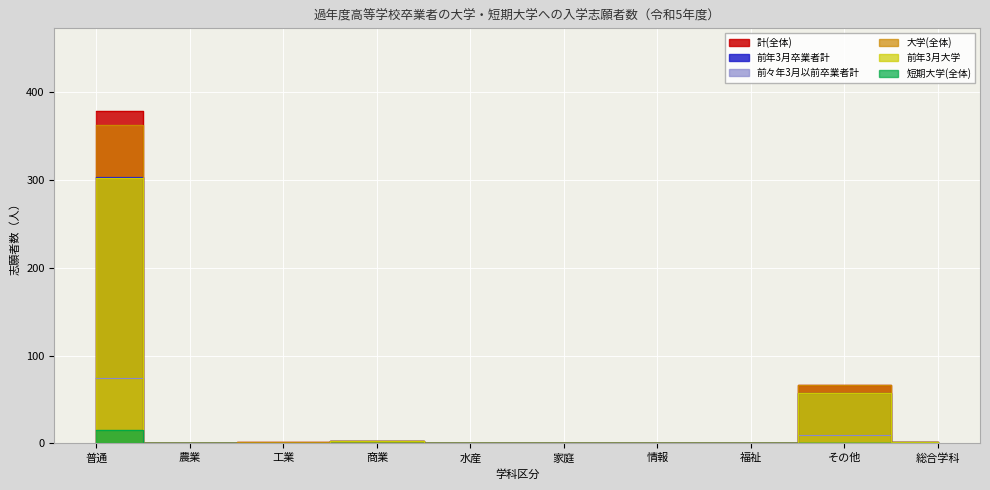

Which has a higher value, 総合学科 or 家庭?

総合学科